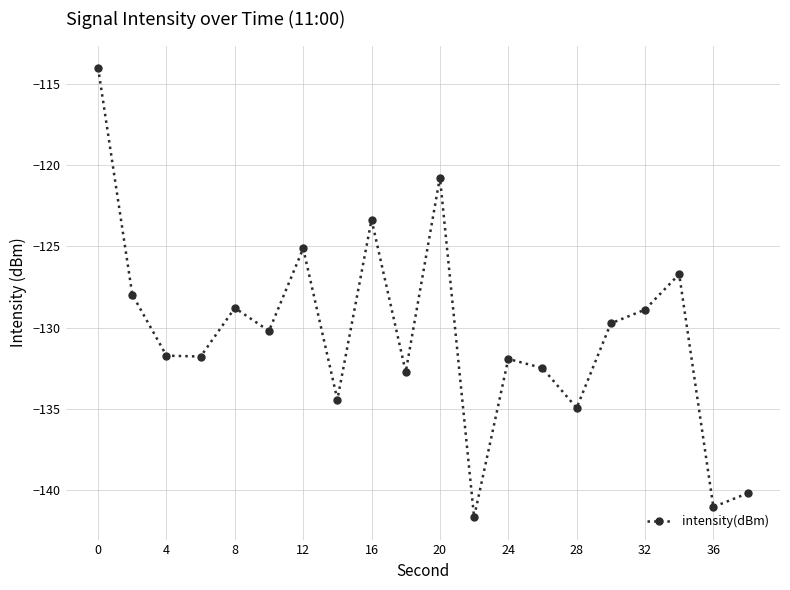

What is the difference between the maximum and minimum values?

27.6